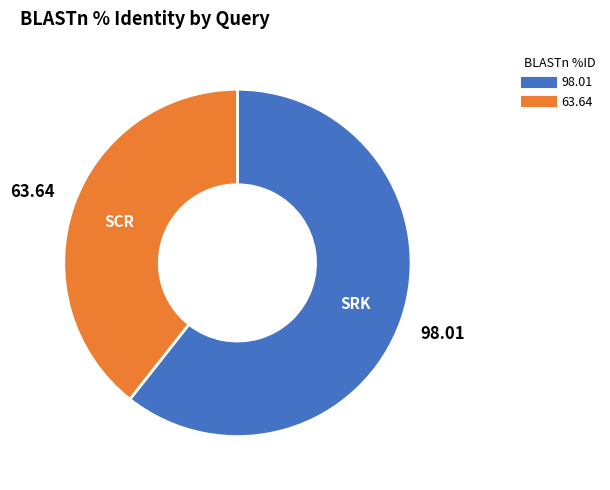

Does any single category account for the majority?

Yes